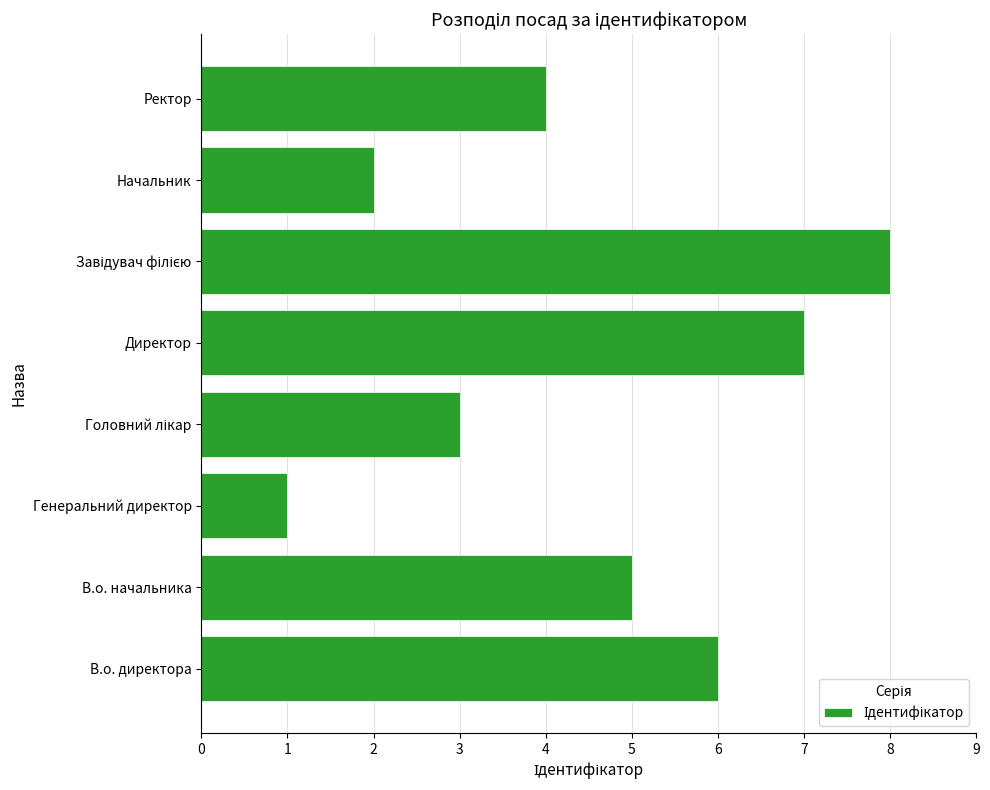

Is it true that the value at Ректор is 4?

True